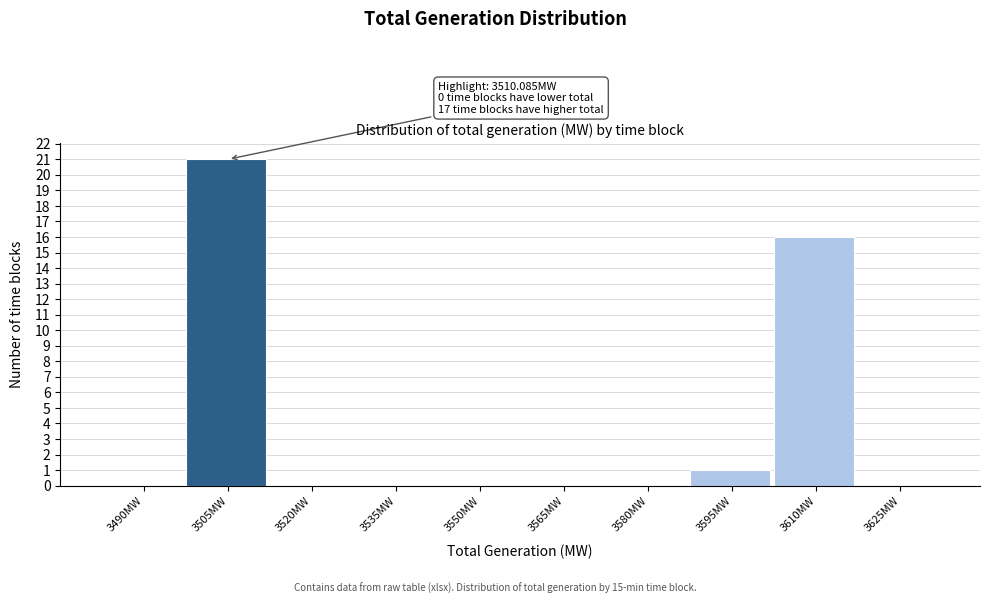

Reading right to left, transcribe all the data shown in this chart.

3625MW=0	3610MW=16	3595MW=1	3580MW=0	3565MW=0	3550MW=0	3535MW=0	3520MW=0	3505MW=21	3490MW=0